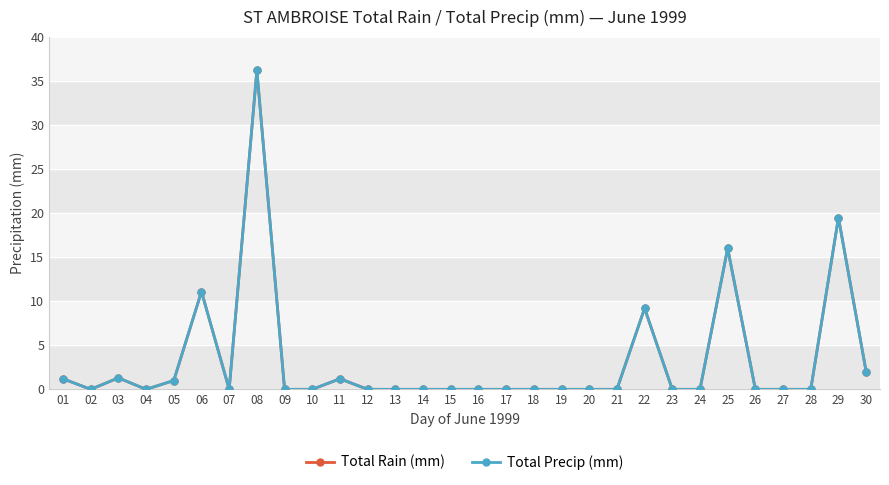

Between 14 and 10, which is larger?

14